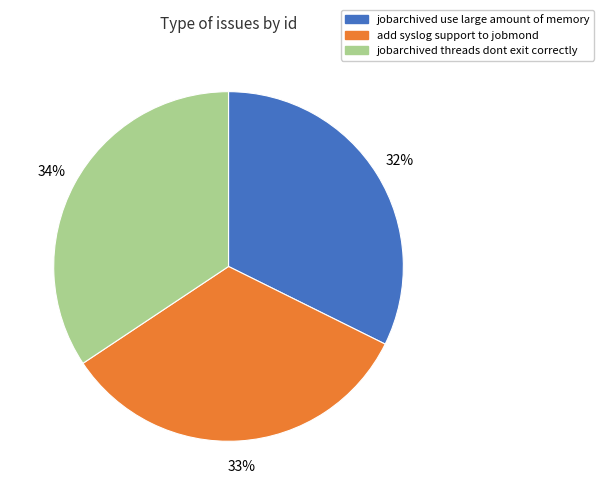

How many slices are in this pie chart?

3